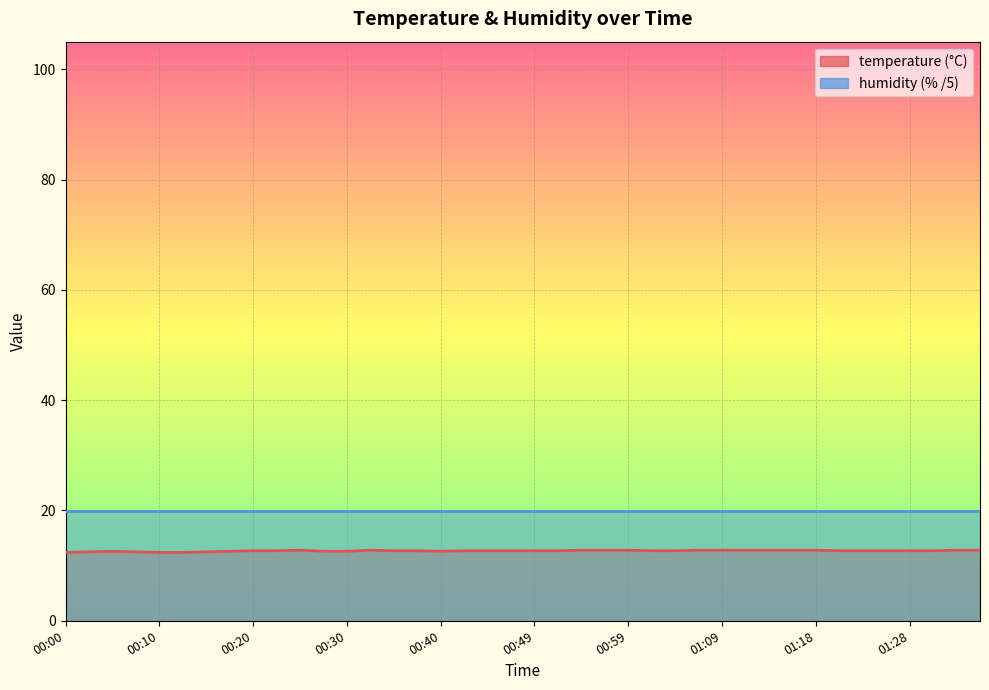

List the labels in order of value, smallest first.

00:00, 00:10, 00:13, 00:03, 00:08, 00:15, 00:05, 00:18, 00:27, 00:30, 00:40, 00:20, 00:22, 00:35, 00:37, 00:42, 00:44, 00:47, 00:49, 00:52, 01:01, 01:04, 01:21, 01:23, 01:26, 01:28, 01:31, 00:25, 00:32, 00:54, 00:57, 00:59, 01:06, 01:09, 01:11, 01:14, 01:16, 01:18, 01:33, 01:36